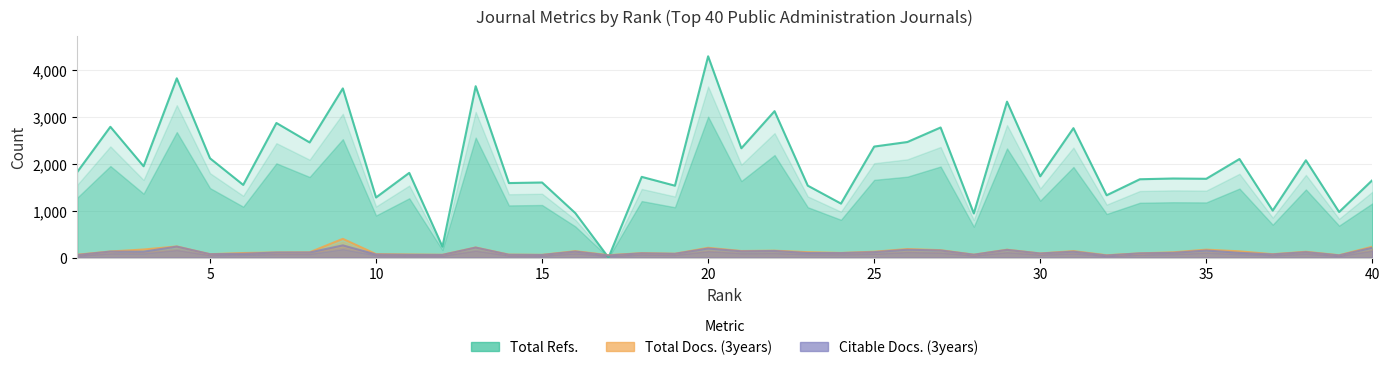

Count the number of categories in the chart.

40